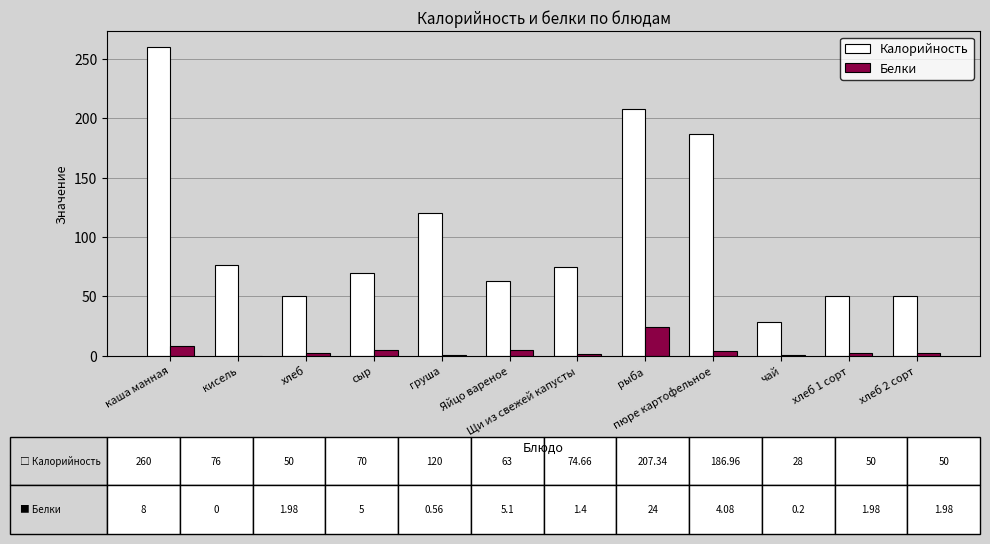

Which series changed the most between Щи из свежей капусты and рыба?

Калорийность